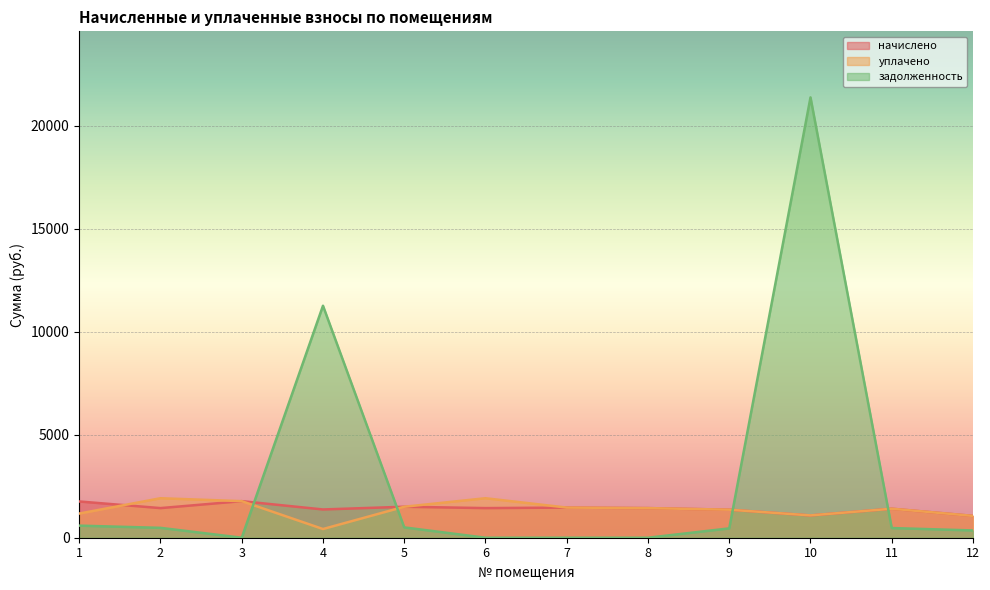

At which label does начислено reach its minimum?

12